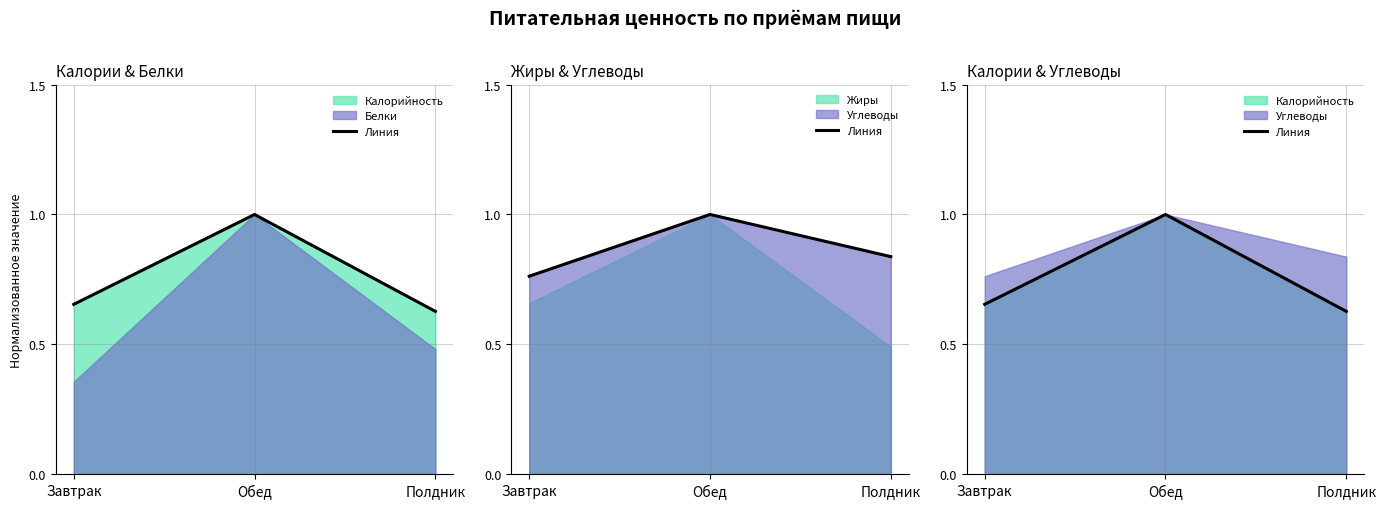

What is the approximate value at Завтрак?

0.7